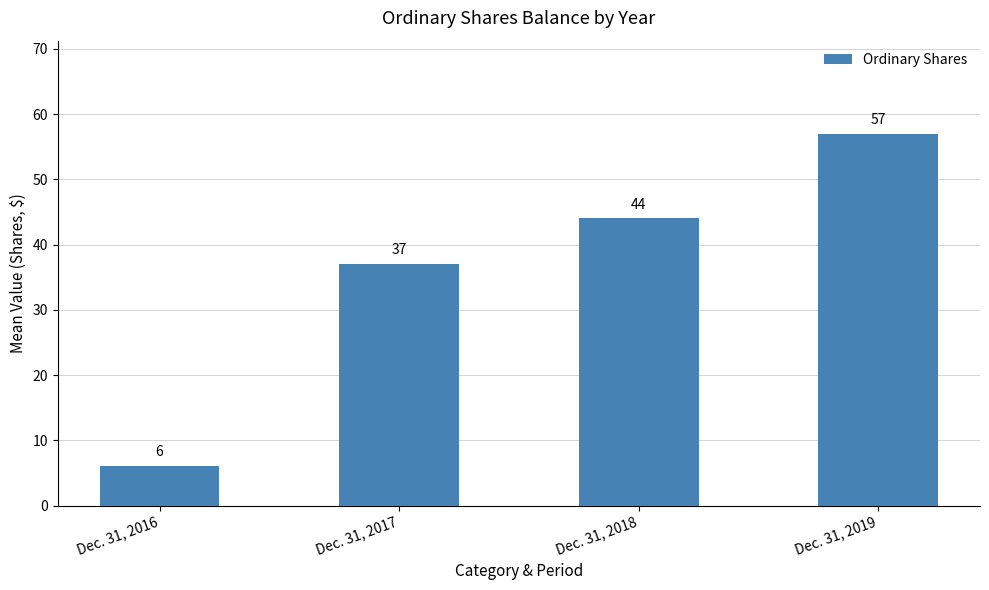

What is the sum of all values?

144